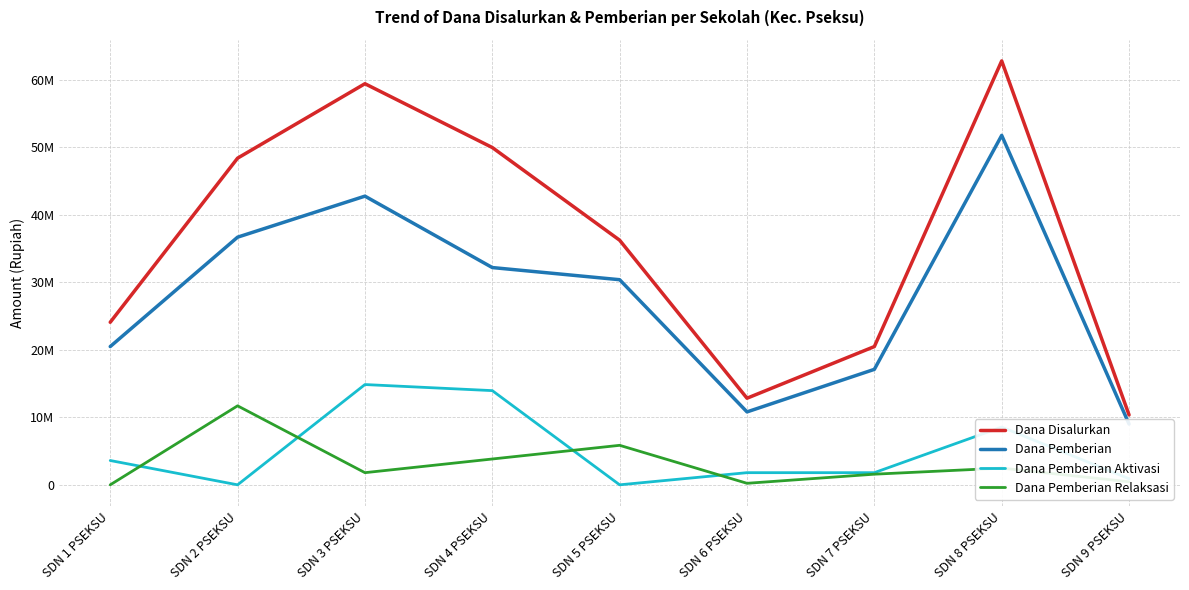

Which label corresponds to the smallest value in the chart?

SDN 2 PSEKSU